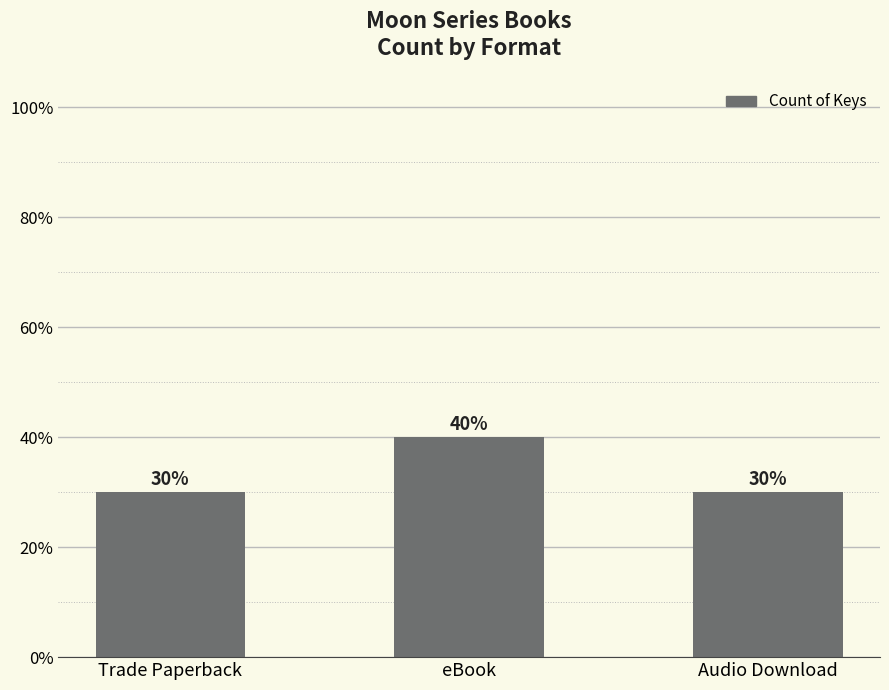

Reading right to left, extract all data points from this chart.

3	4	3